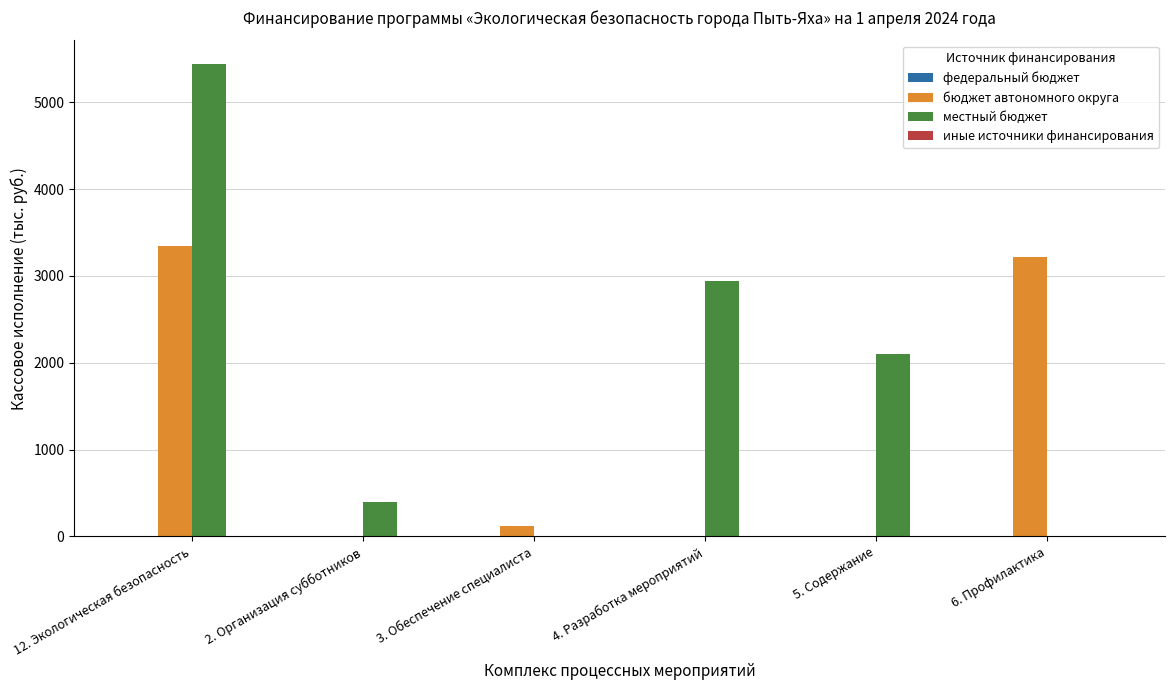

Which series has the largest total across all categories?

местный бюджет